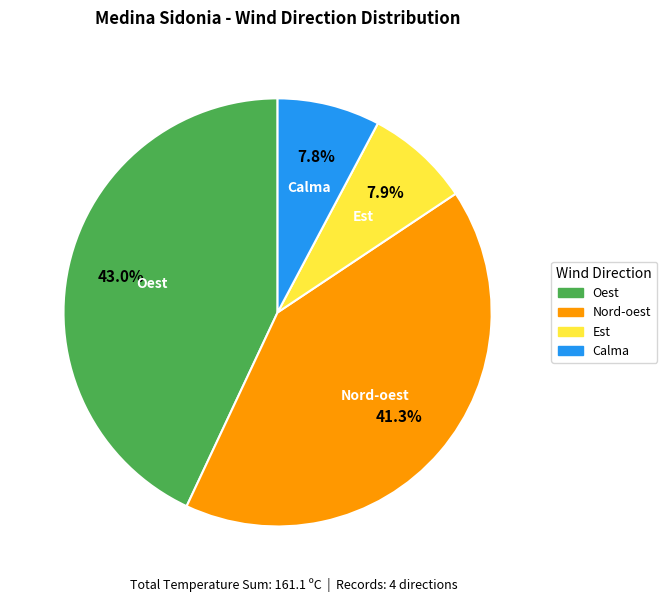

Is there any slice that represents more than half of the pie?

No